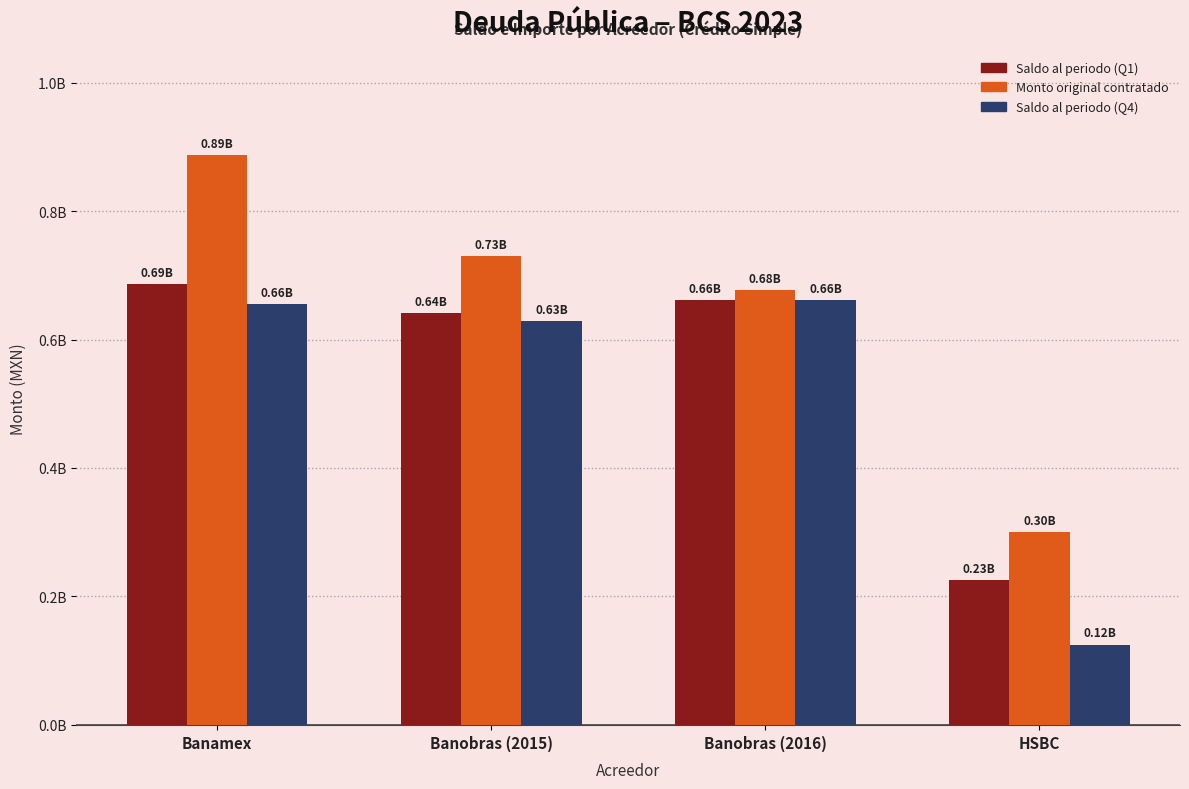

At which category does the chart reach its peak across all series?

Banamex